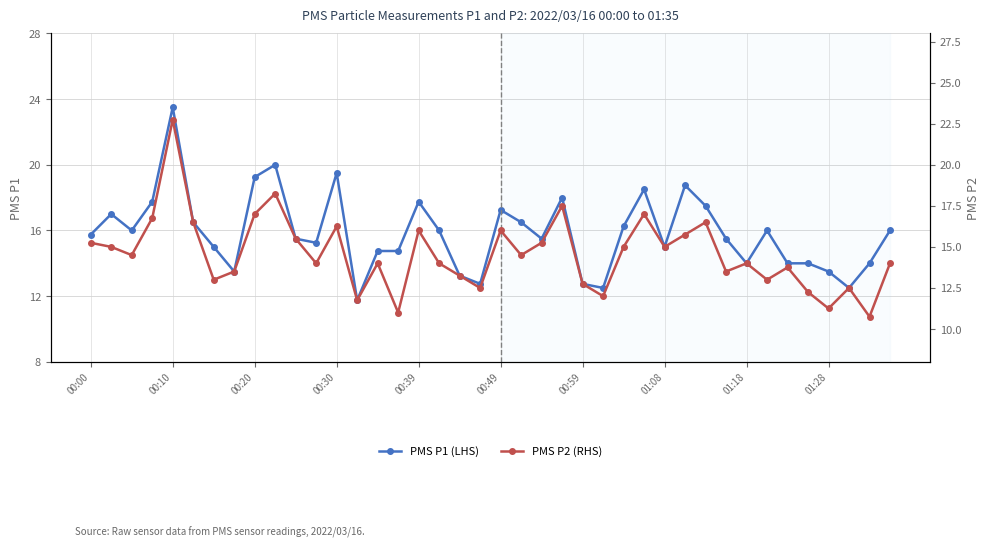

True or false: PMS P2 (RHS) and PMS P1 (LHS) intersect in this chart.

False